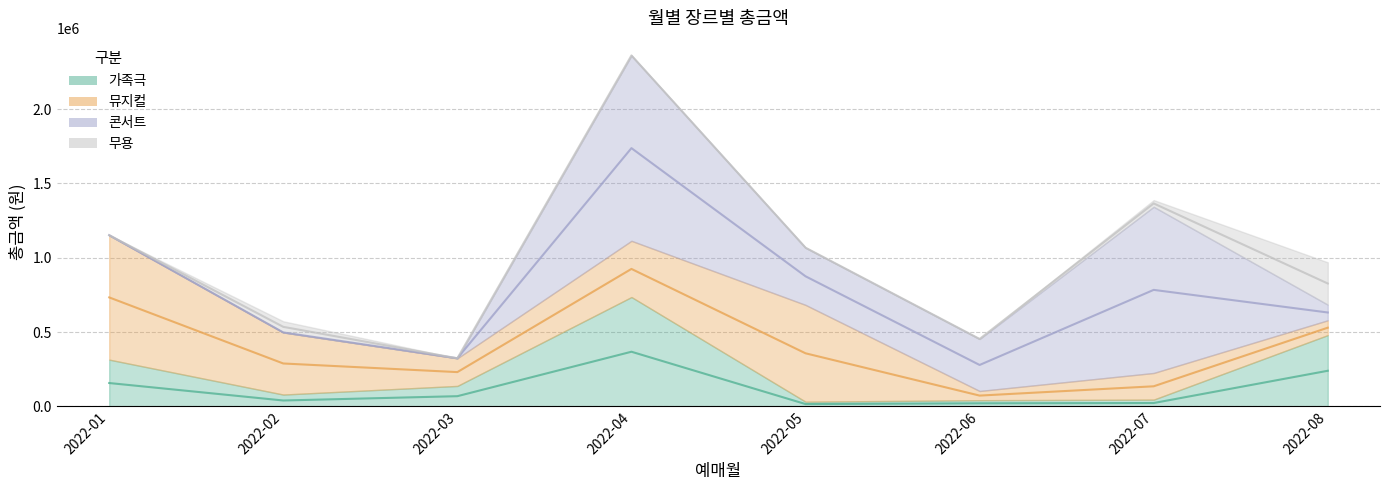

Rank the series at 2022-05 from highest to lowest value.

뮤지컬, 콘서트, 가족극, 무용